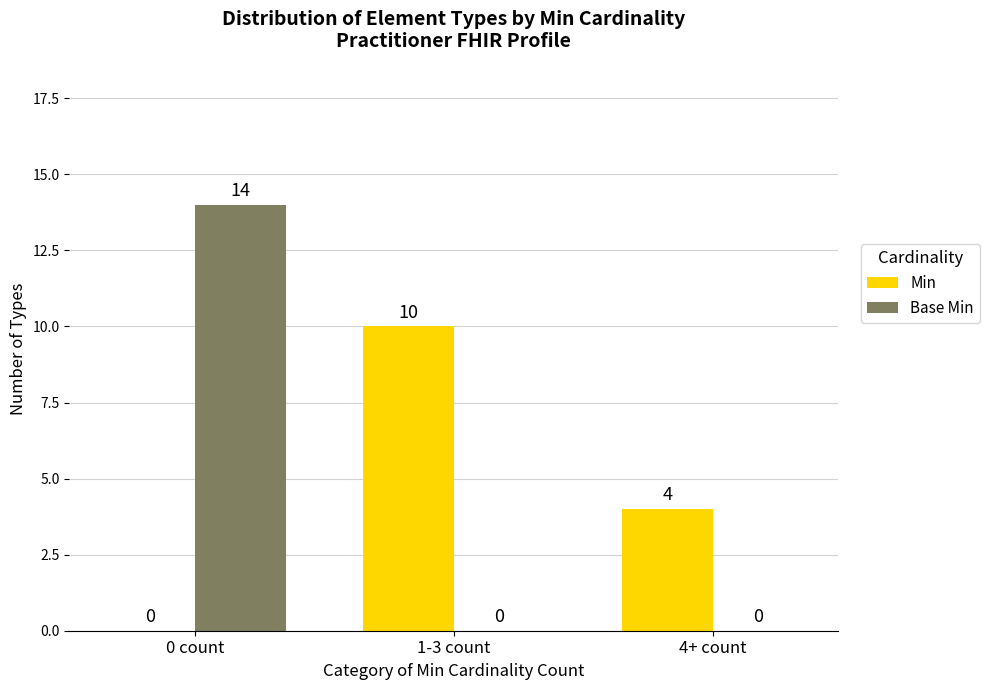

How many values in the Base Min series exceed 0?

1